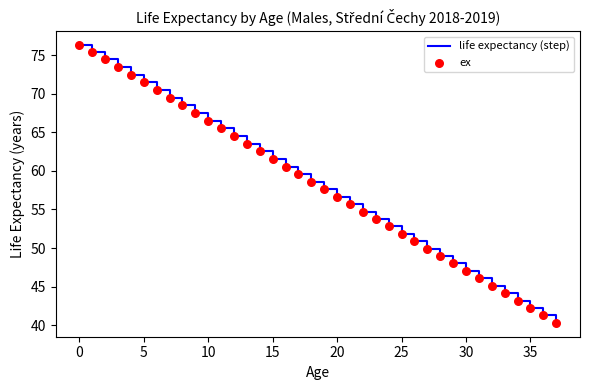

What is the difference between the maximum and minimum values?

36.0